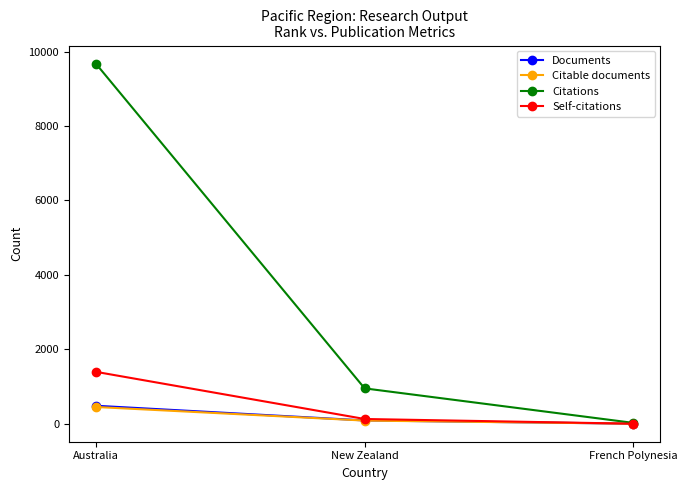

What is the approximate value of Citable documents at Australia?

450